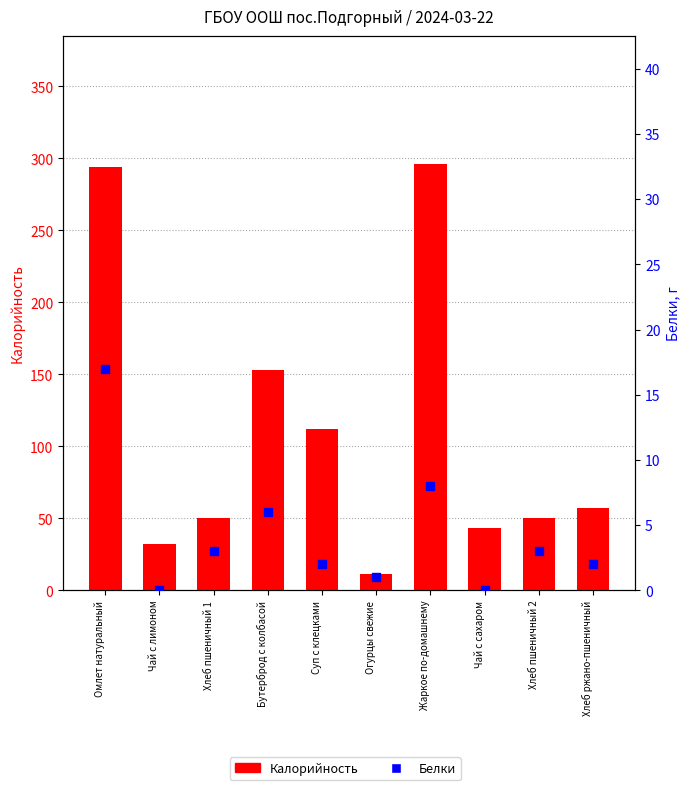

Which series has the largest Y range (max minus min)?

Калорийность